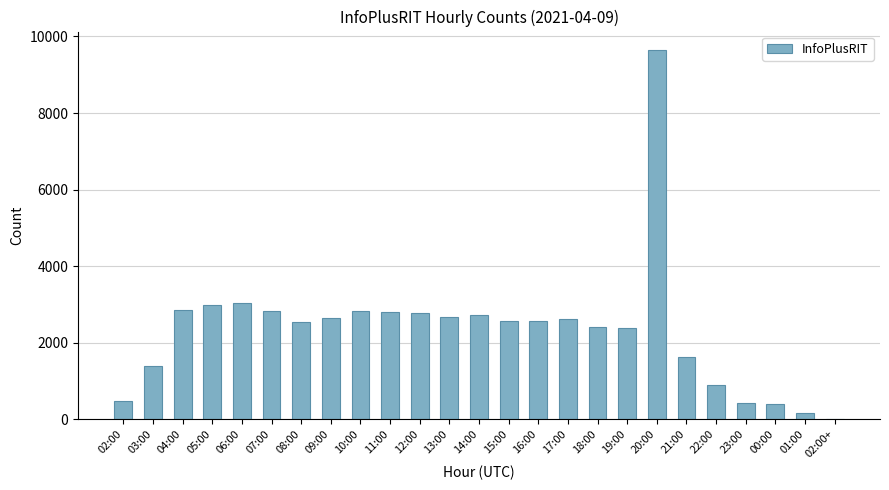

What is the change in value from 05:00 to 00:00?

-2589